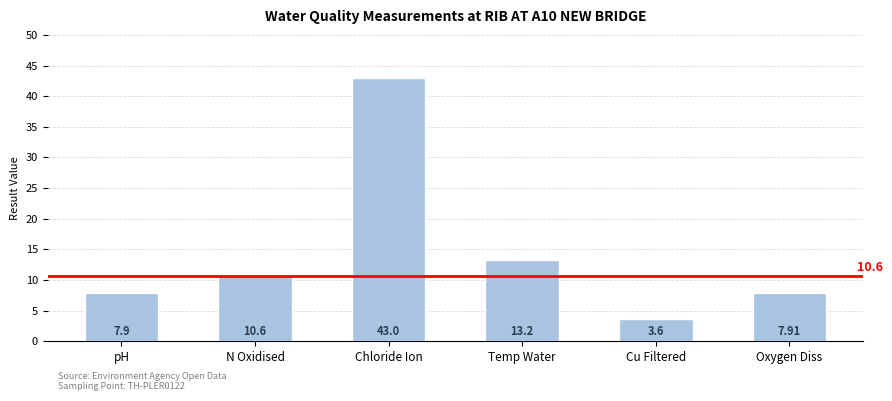

Rank the categories by value from highest to lowest.

Chloride Ion, Temp Water, N Oxidised, Oxygen Diss, pH, Cu Filtered